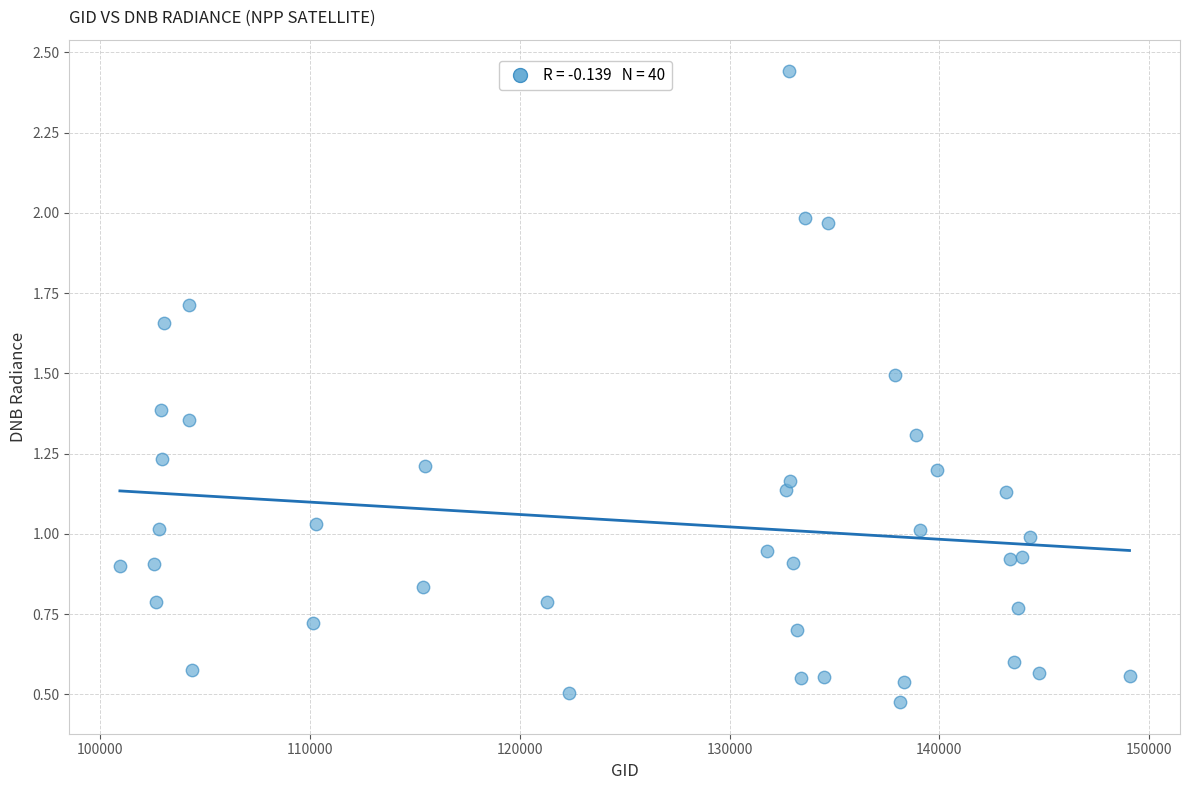

What is the range of X values (max minus min)?

48141.0